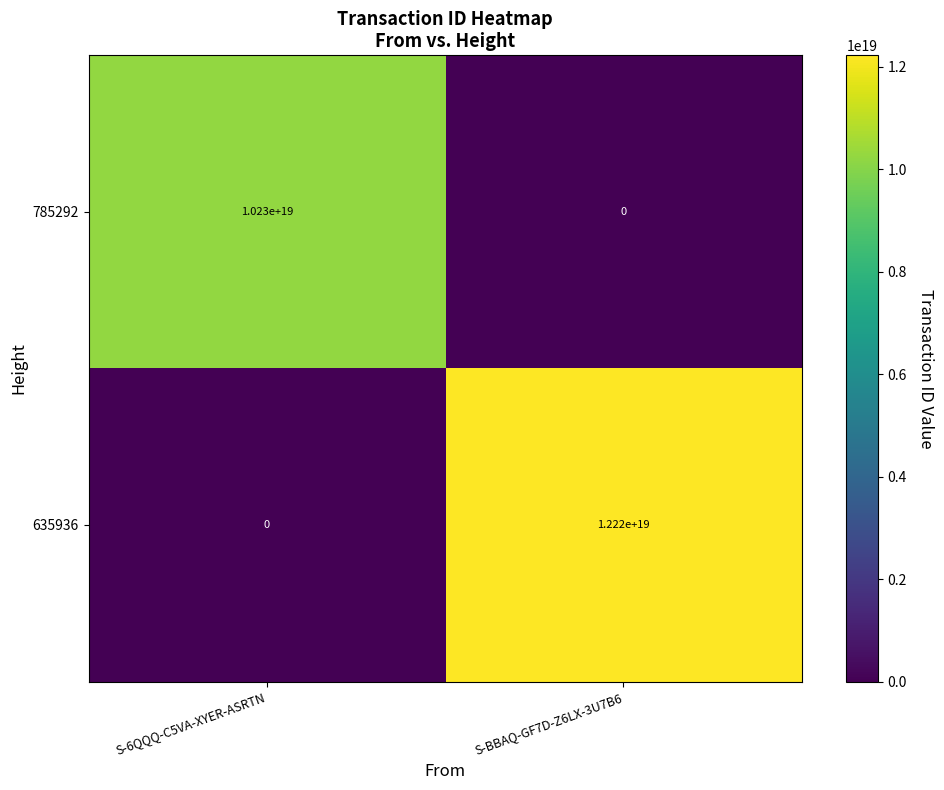

At S-6QQQ-C5VA-XYER-ASRTN, list the series in order from smallest to largest.

635936, 785292